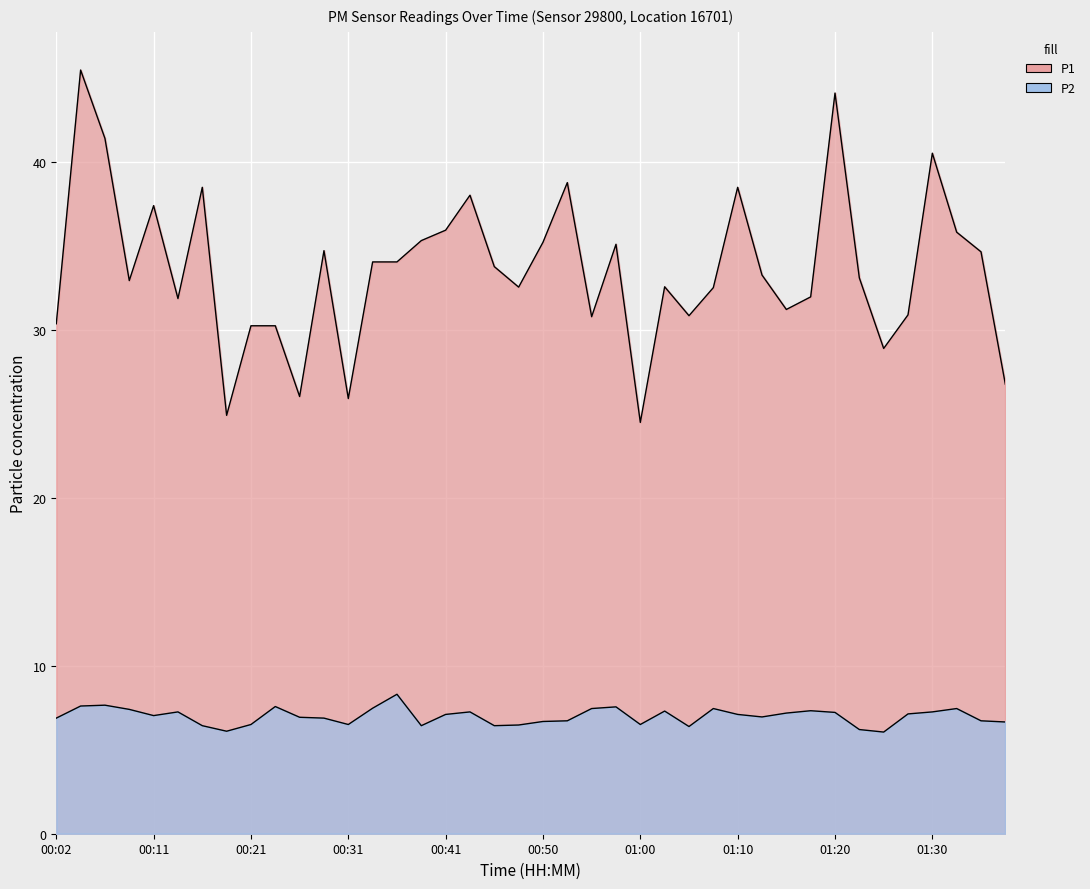

What is the label of the 28th point from the left?

01:08